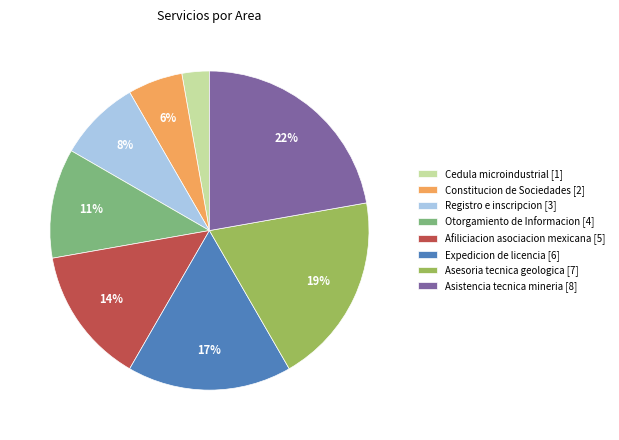

What is the largest slice in the pie chart?

Asistencia tecnica mineria [8]